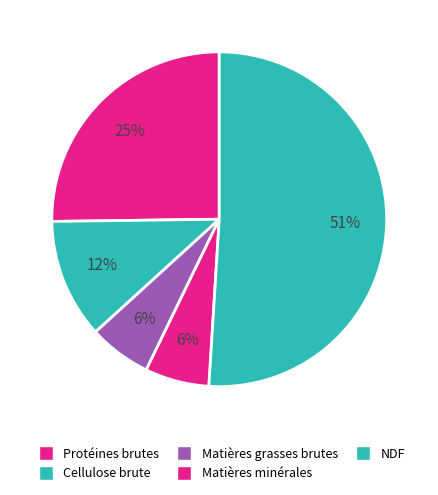

Rank the categories by value from lowest to highest.

Matières grasses brutes, Matières minérales, Cellulose brute, Protéines brutes, NDF